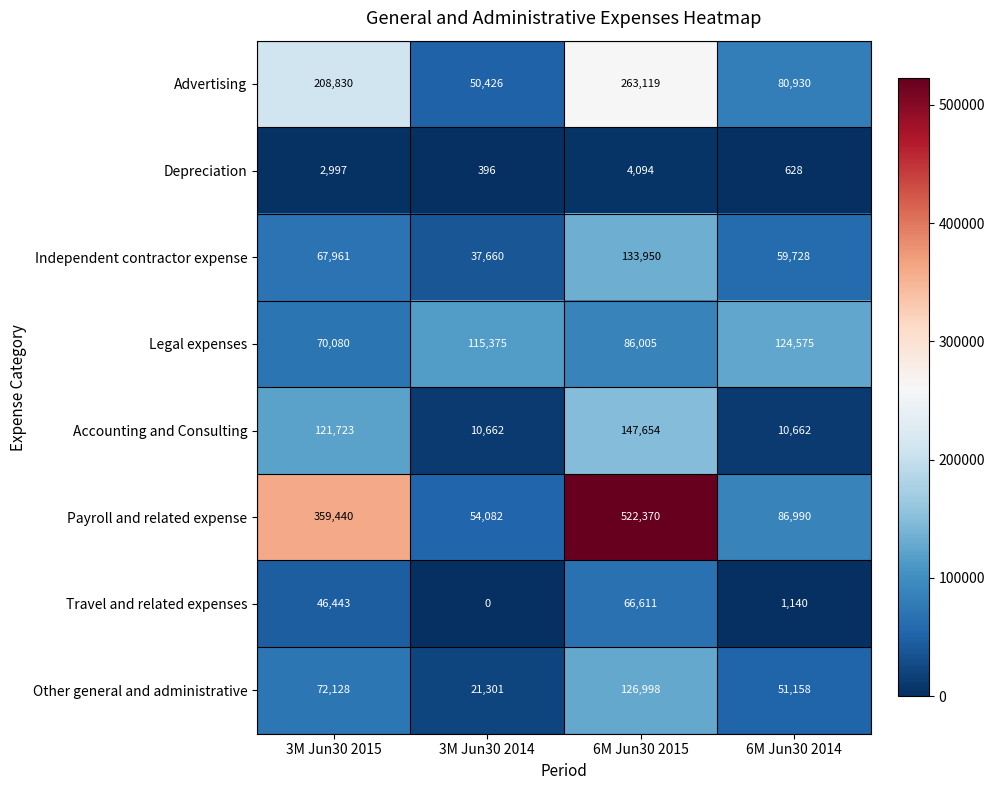

What is the total value across all series at 3M Jun30 2015?

949602